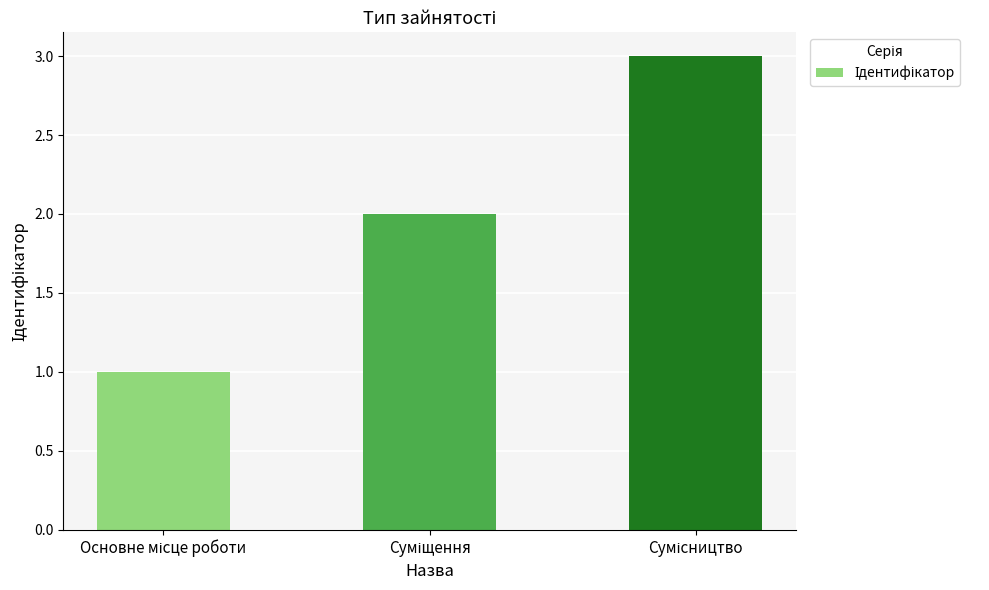

What is the maximum value shown in the chart?

3